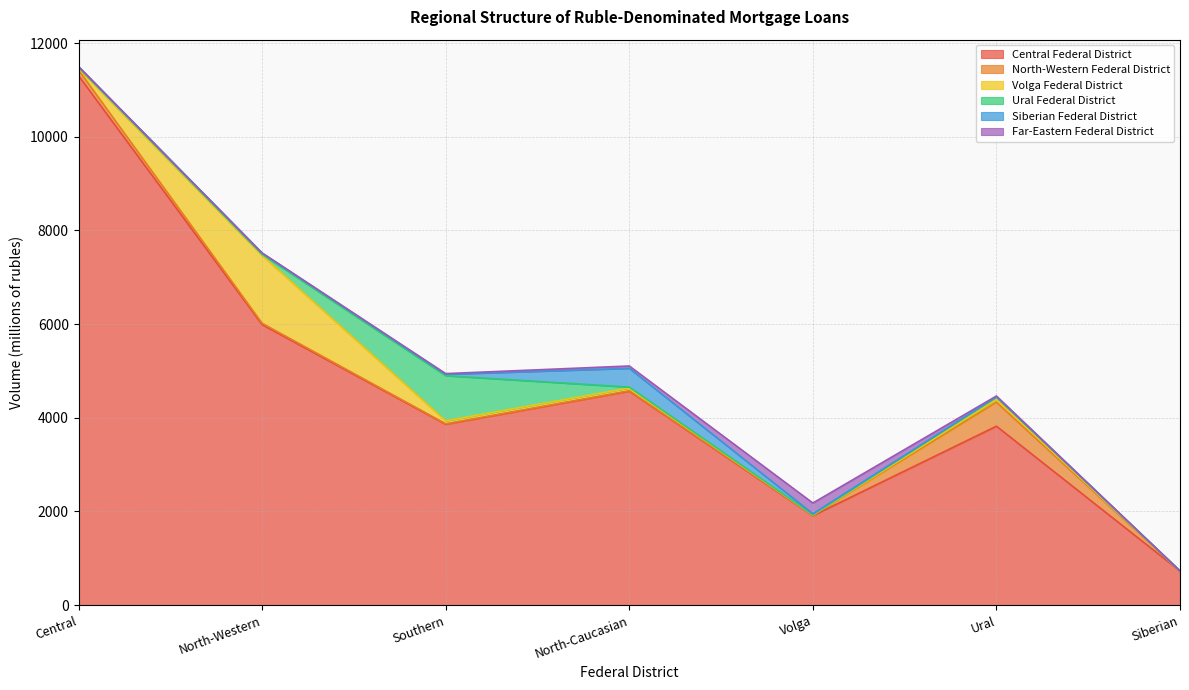

Which category has the lowest value in the Far-Eastern Federal District series?

Siberian